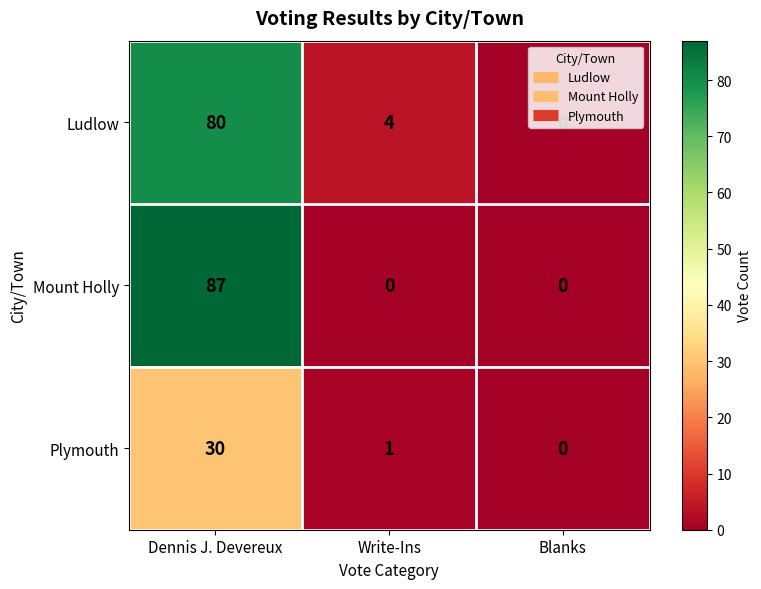

The value of Plymouth at Dennis J. Devereux is 17. True or false?

False